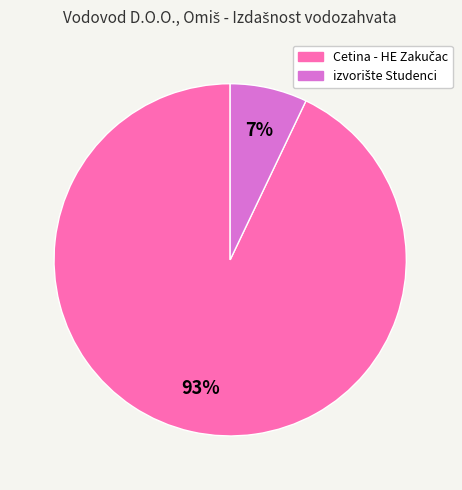

Does any single category account for the majority?

Yes